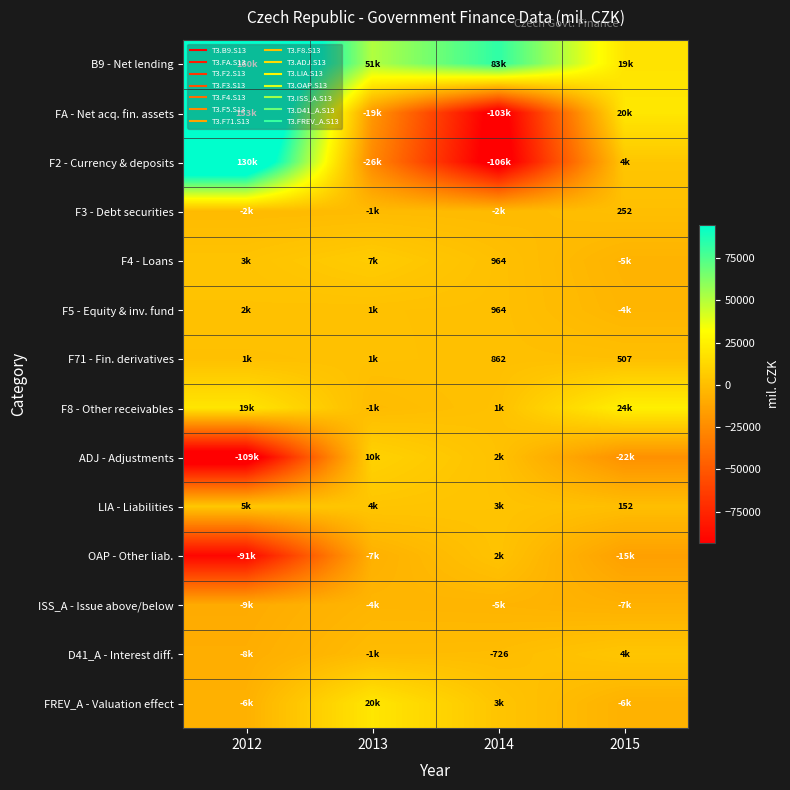

The OAP - Other liab. series shows -53957 at 2012. True or false?

False